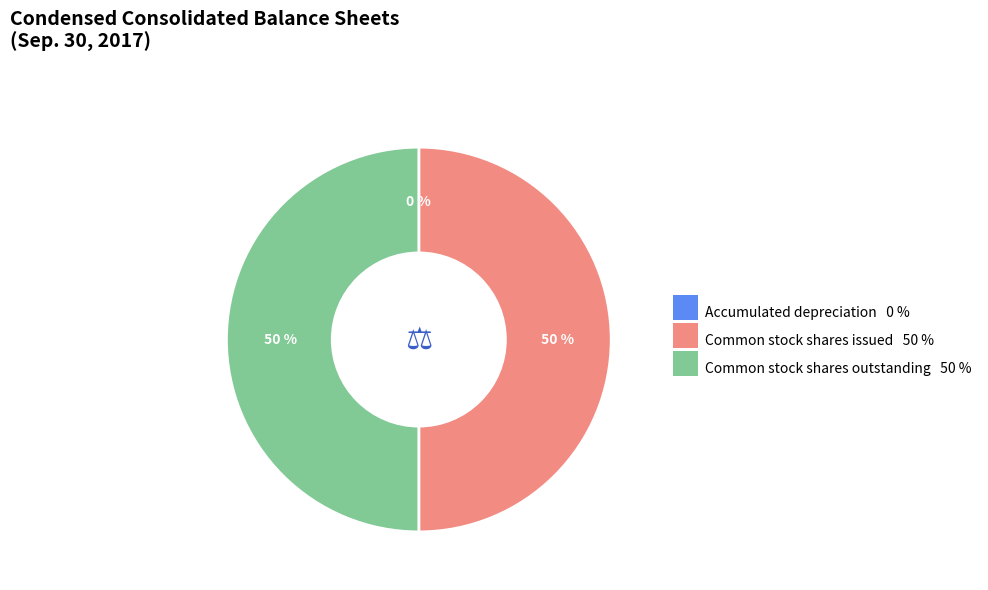

To the nearest percent, what is the combined percentage of Common stock shares outstanding and Common stock shares issued?

100%